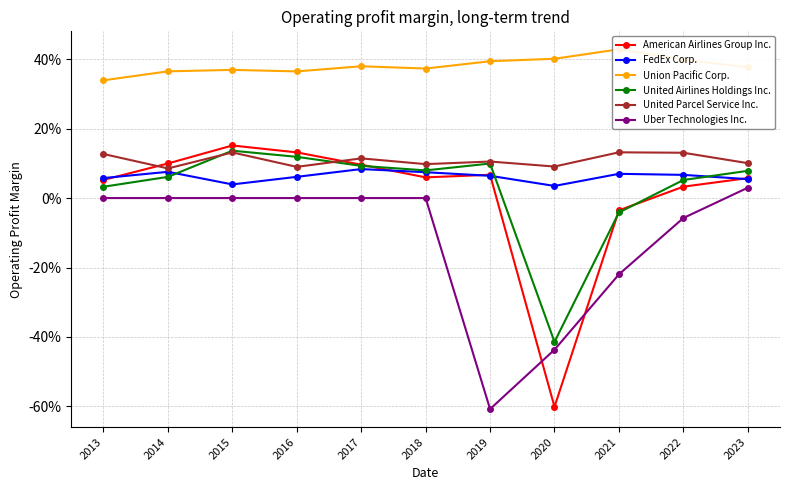

What is the difference between the American Airlines Group Inc. values at 2015 and 2019?

0.1